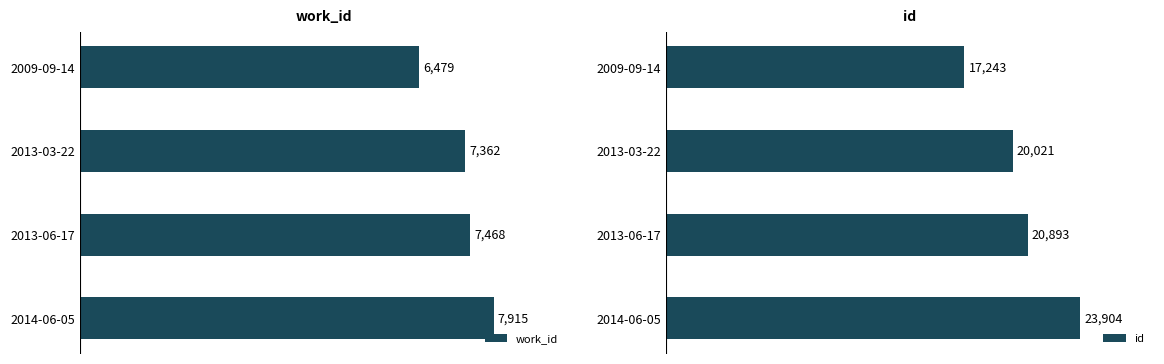

What are all the series names shown in the legend?

work_id, id